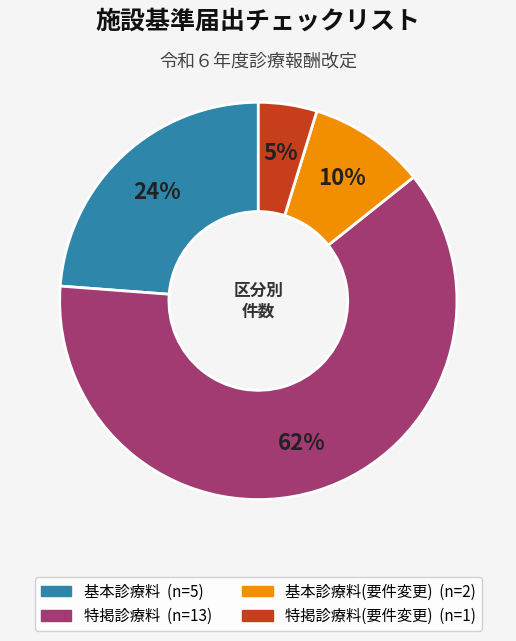

Count the number of slices in the pie.

4